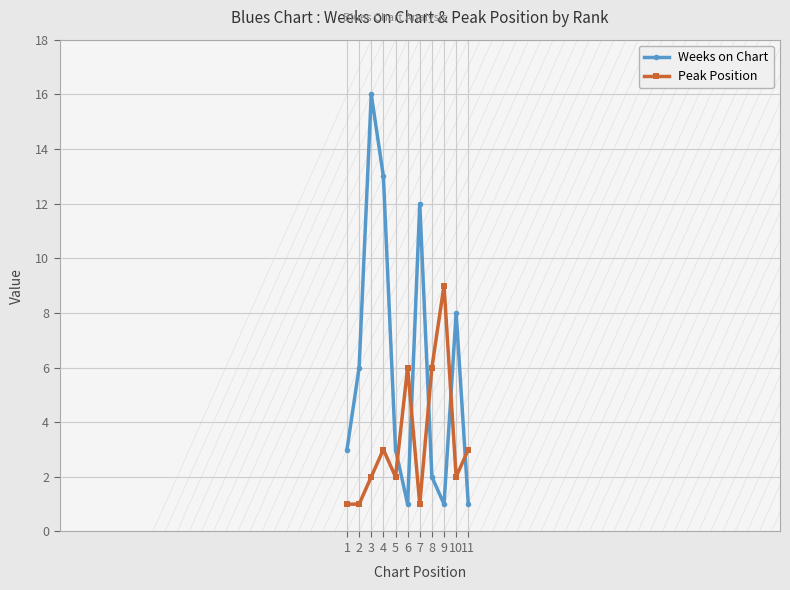

Which series ends up on top after the final intersection of Peak Position and Weeks on Chart?

Peak Position